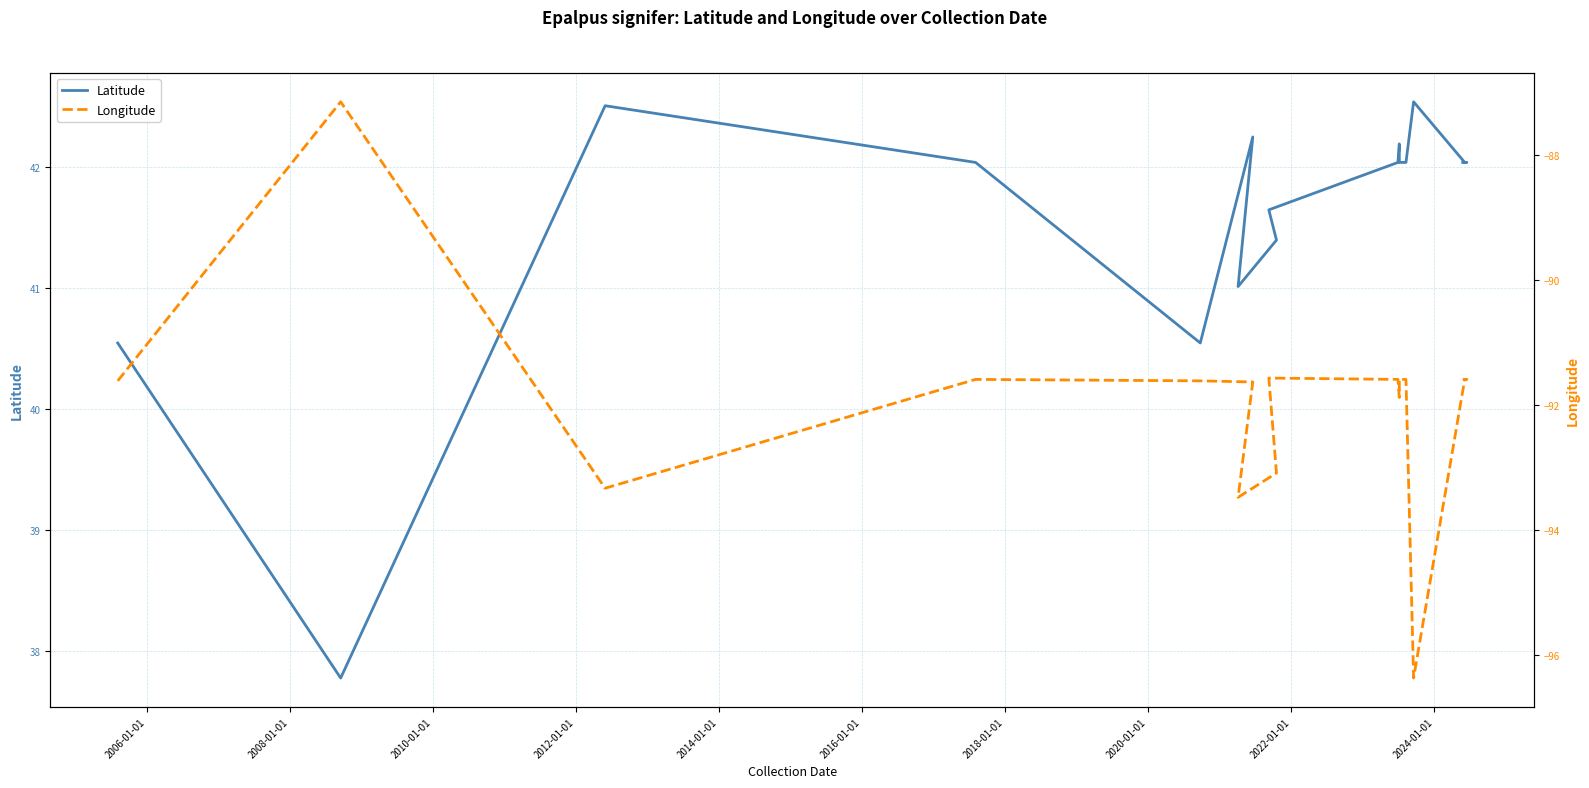

True or false: Longitude has a value of -151.9 at 2008-01-01.

False